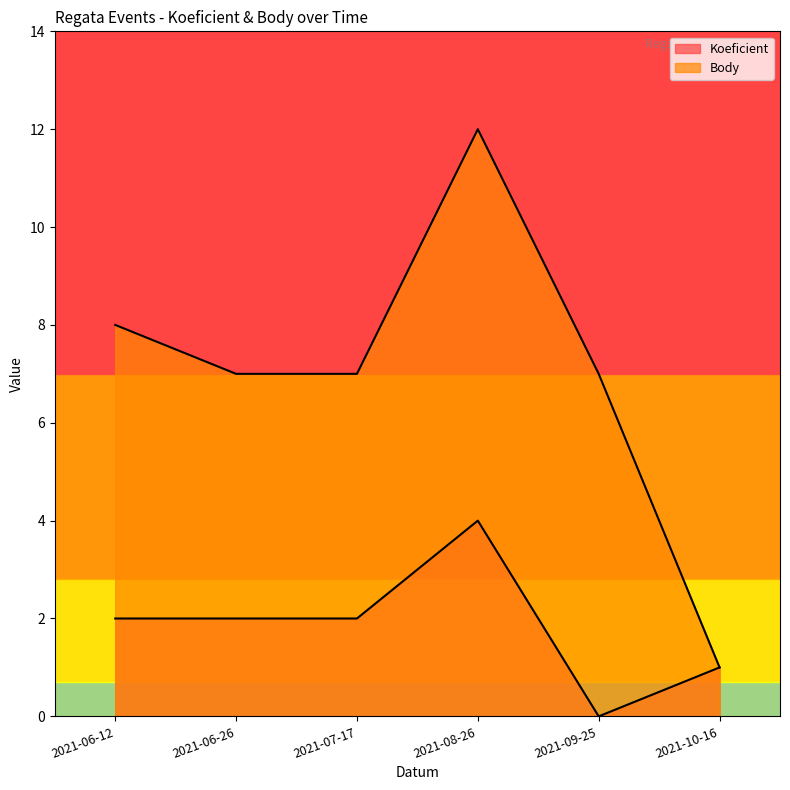

Rank the categories by Body value from highest to lowest.

2021-08-26, 2021-06-12, 2021-06-26, 2021-07-17, 2021-09-25, 2021-10-16